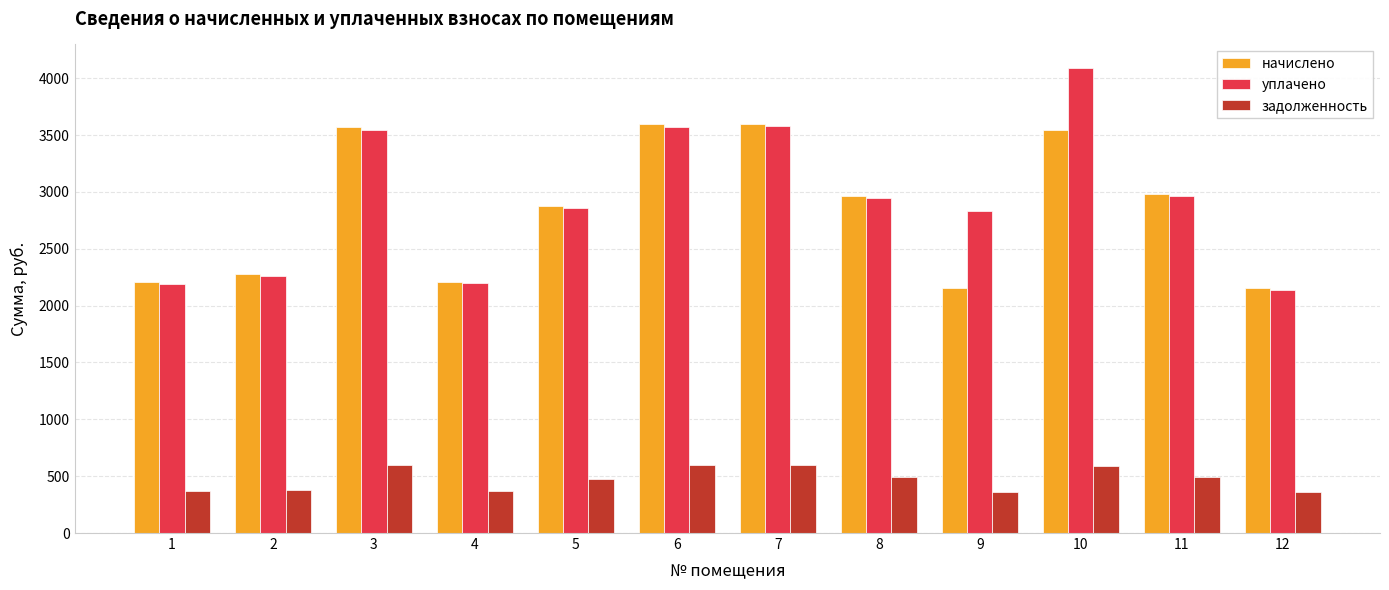

What is the difference between the second highest and minimum values in the начислено series?

1440.5